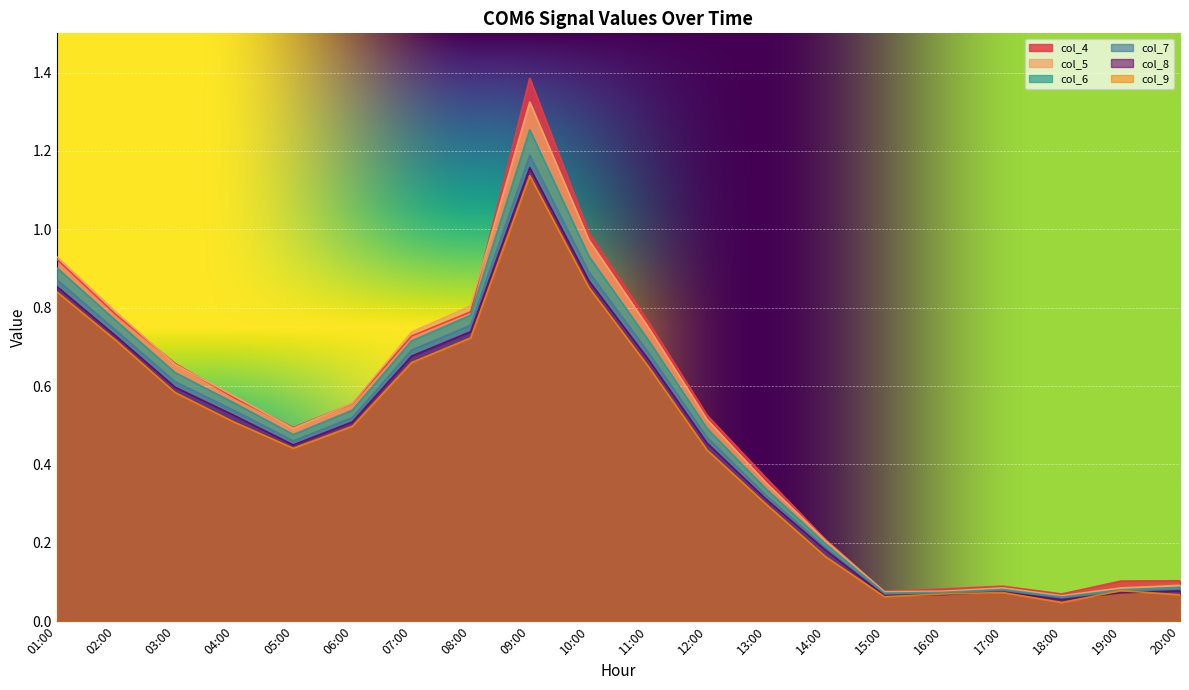

What is the approximate value of col_5 at 09:00?

1.3